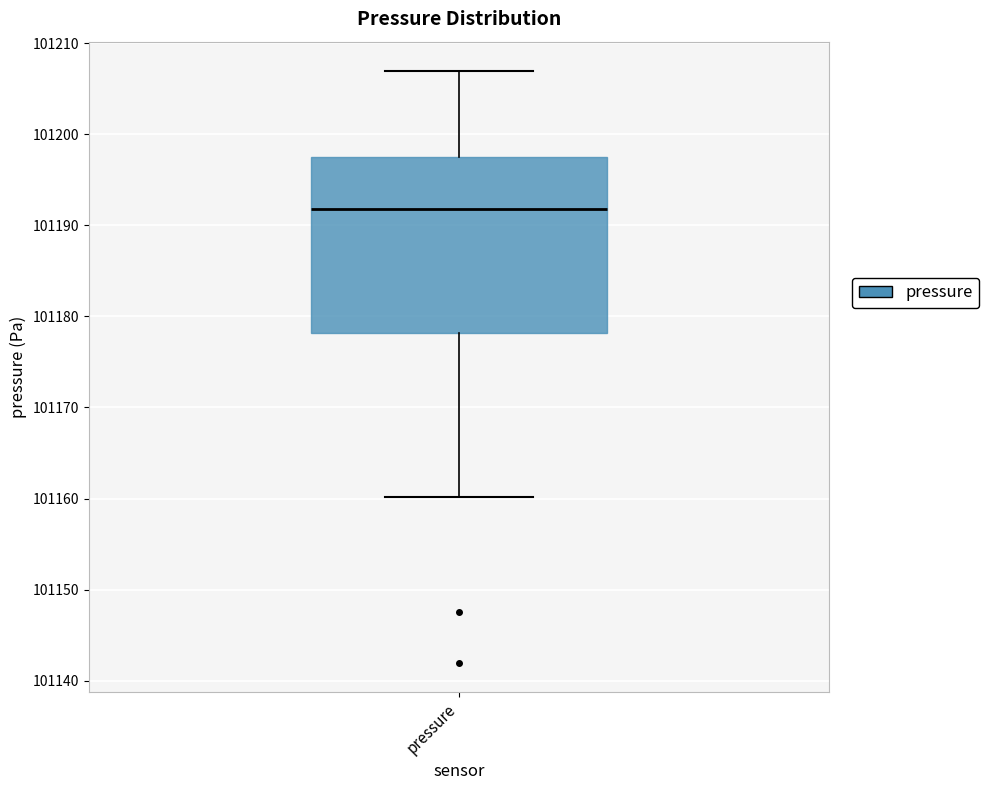

Transcribe this box plot: give where the median line is, the range the box spans, and where the two whiskers end, as read against the y-axis. The values are not printed on the chart, so give them approximately, as read against the axis.

median 101192, box 101178 to 101198, whiskers 101160 to 101207